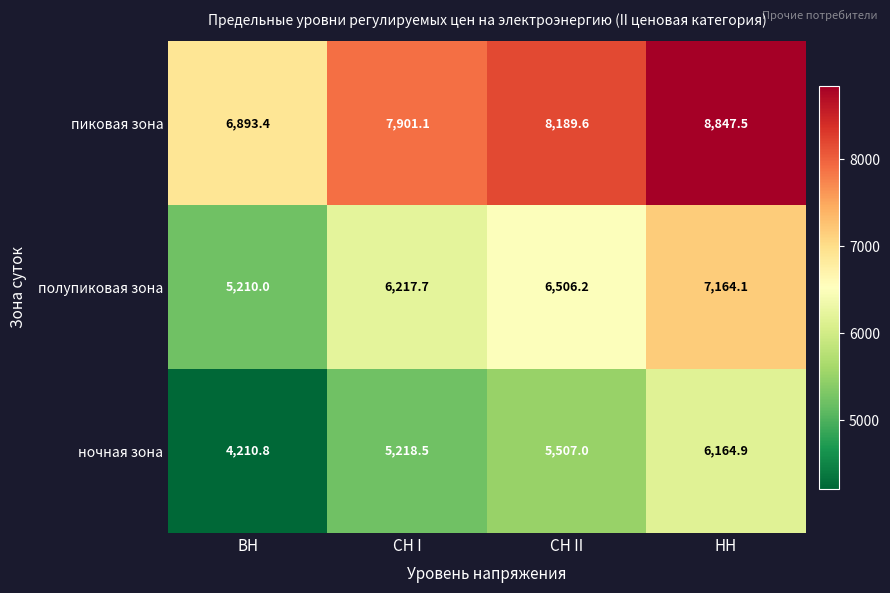

Which category has the highest value across all series?

НН